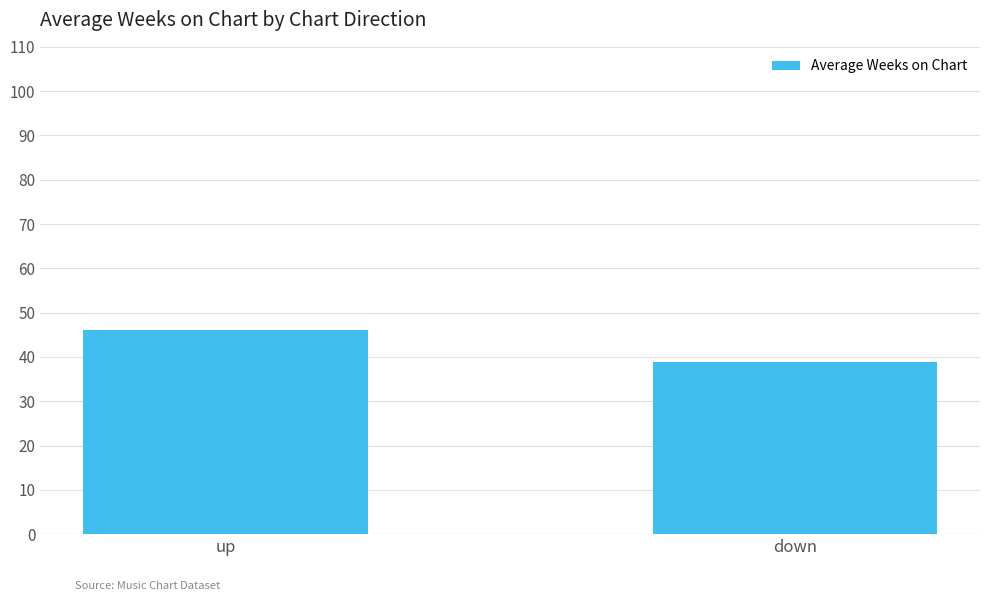

What is the value of the 2nd bar from the left?

38.8